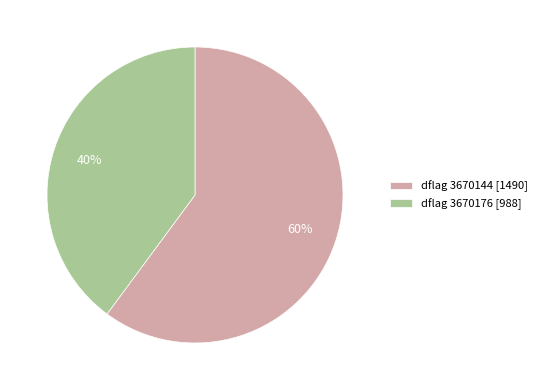

Do dflag 3670176 [988] and dflag 3670144 [1490] together represent more than half of the pie?

Yes